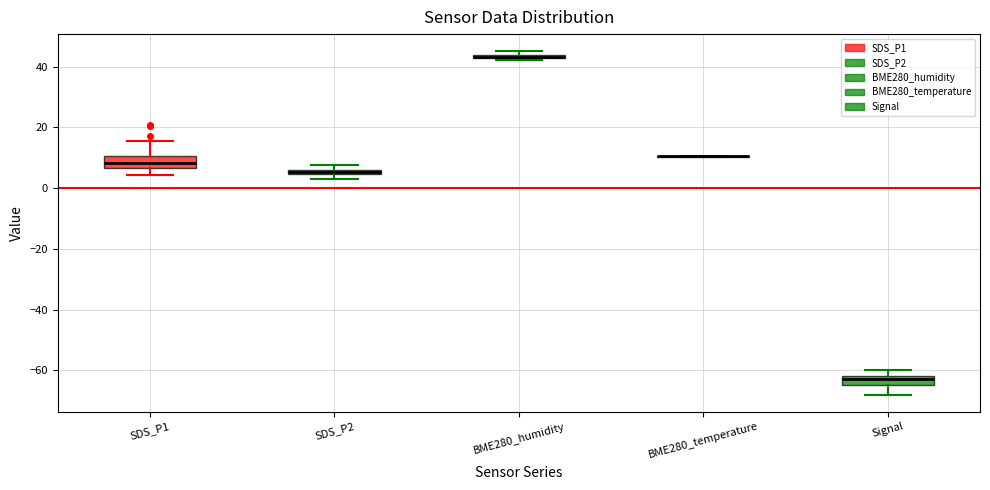

Where is the lower edge of the box for SDS_P1 on the y-axis? The values are not printed on the chart, so give them approximately, as read against the axis.

6